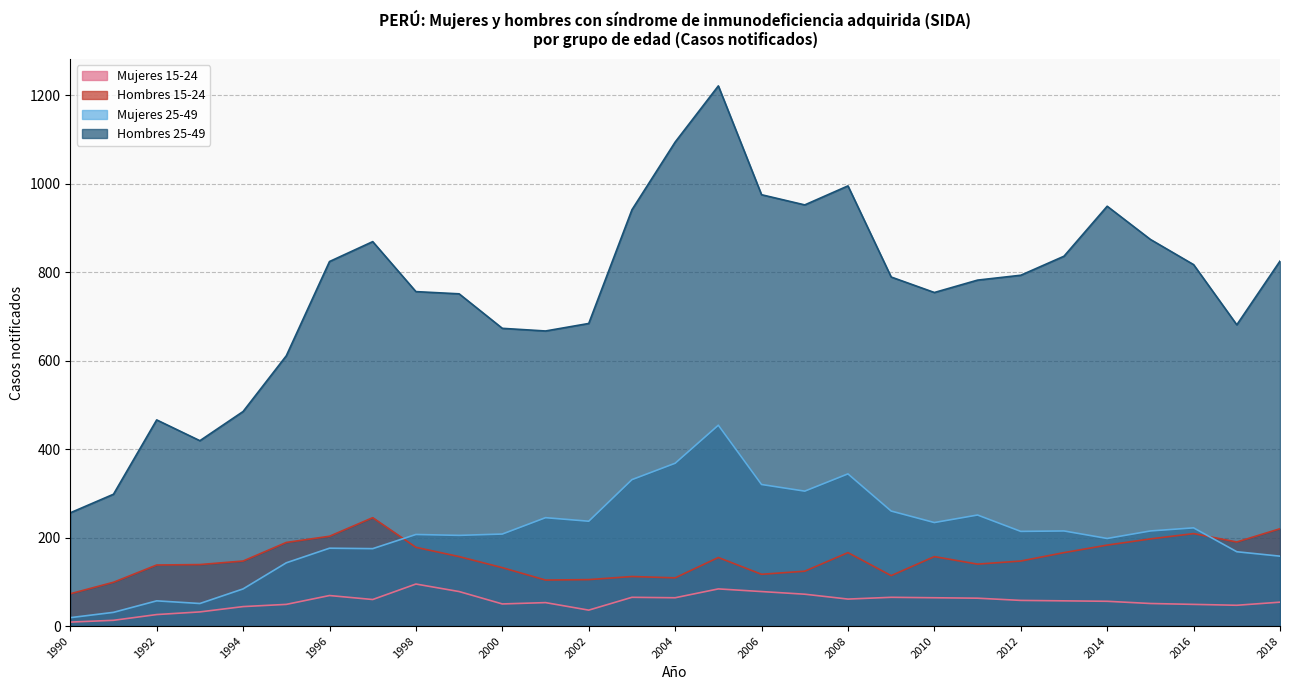

True or false: Mujeres 25-49 has more than 1 points higher than both neighbors.

True